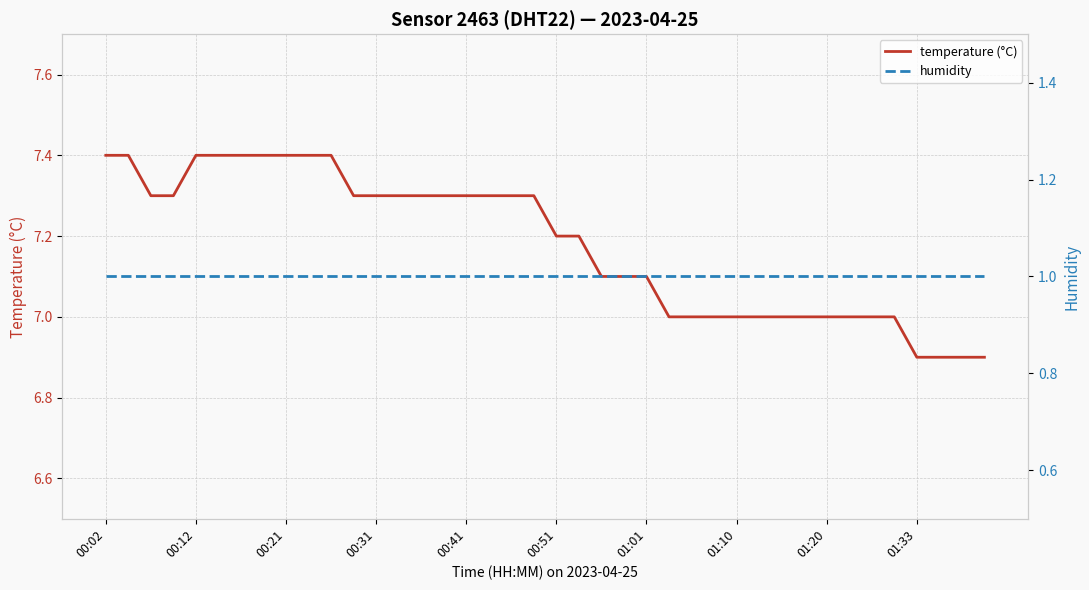

Which series has the largest range (max minus min)?

temperature (°C)